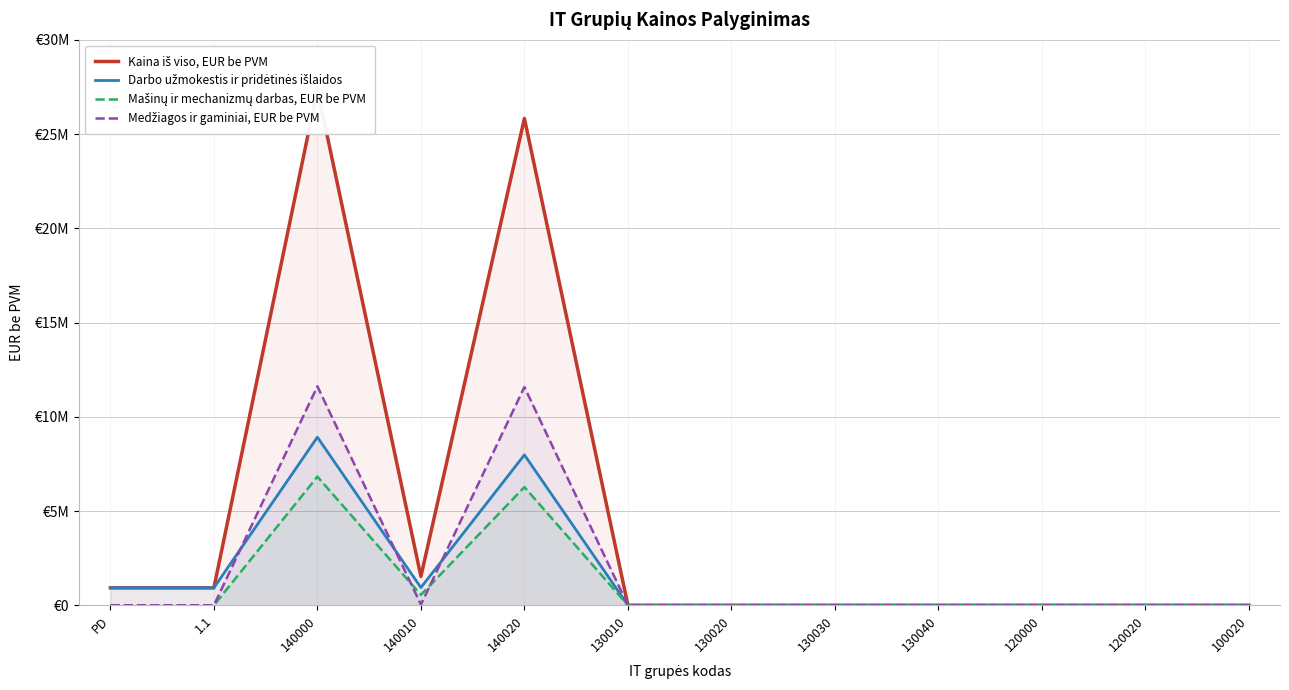

Where is Darbo užmokestis ir pridėtinės išlaidos nearest to the value 4459500?

140010